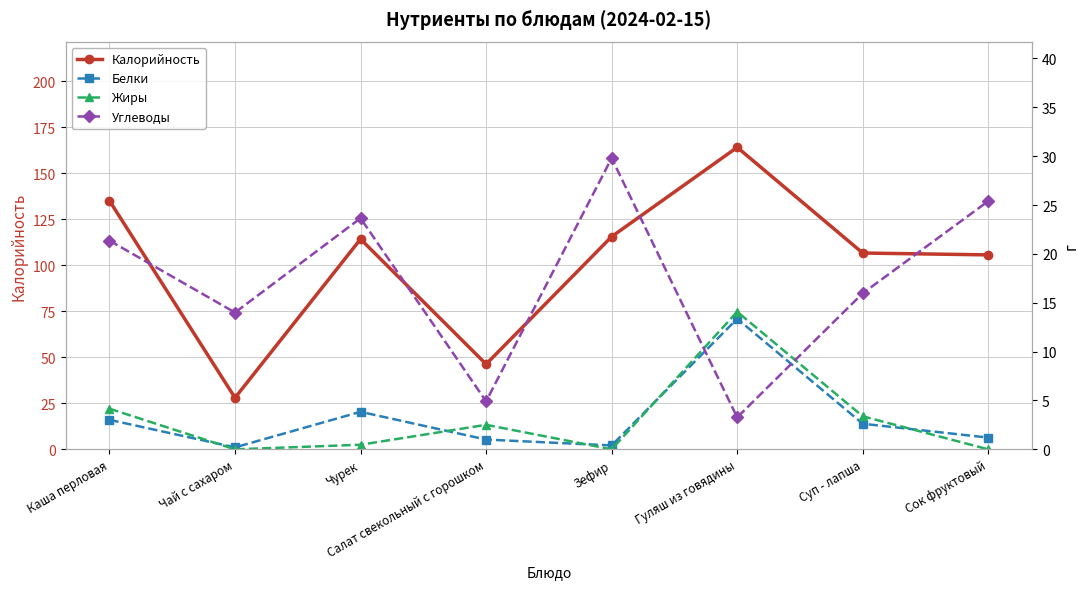

How many data points in Калорийность are above 114?

4